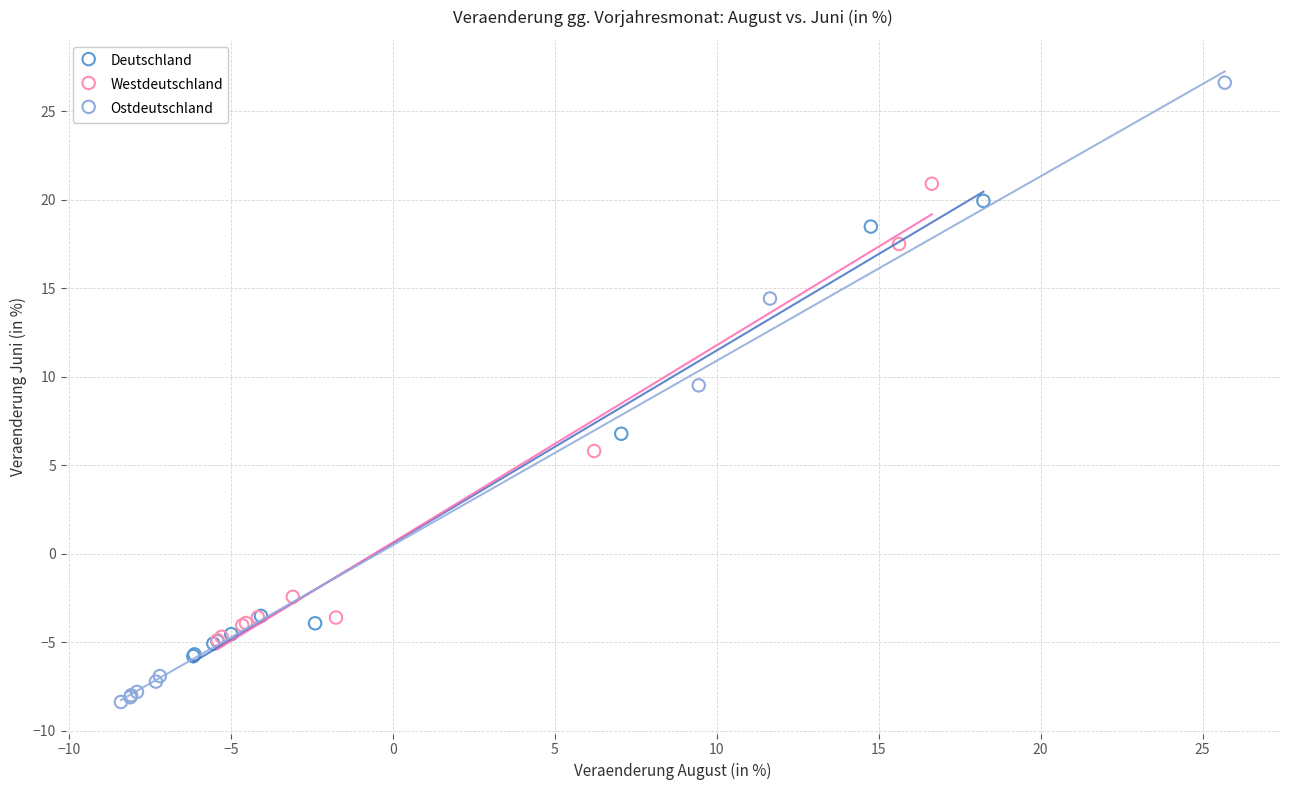

Which series has the widest spread of Y values?

Ostdeutschland